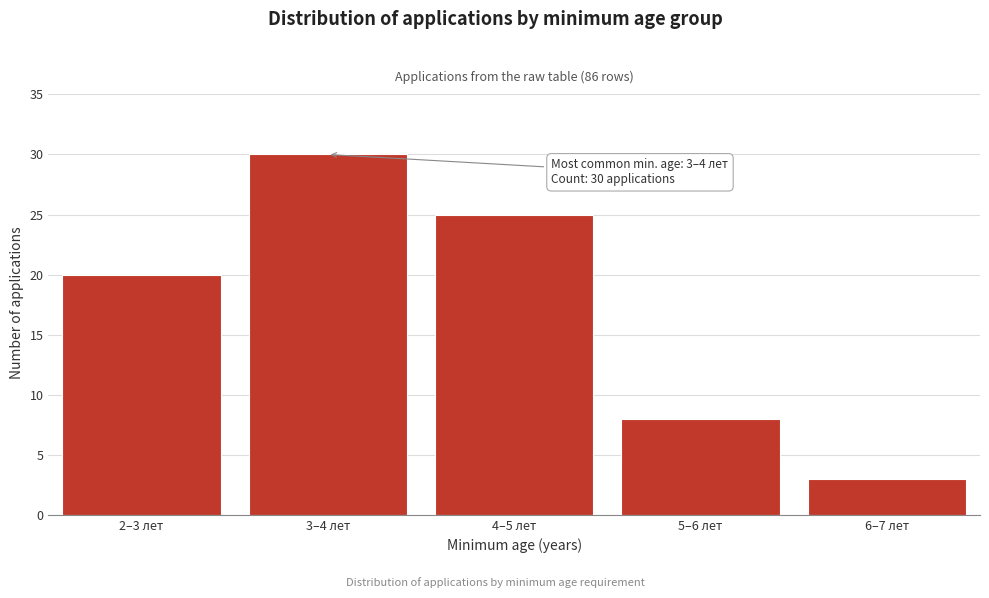

Reading left to right, list all the values displayed in this chart.

2–3 лет=20	3–4 лет=30	4–5 лет=25	5–6 лет=8	6–7 лет=3